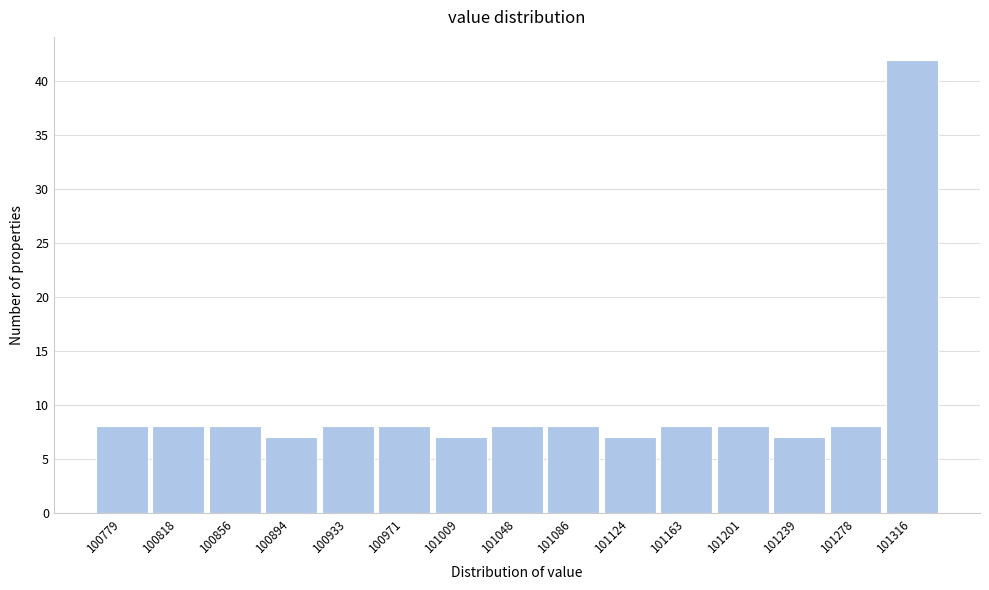

Reading left to right, transcribe this chart: for each bar, give the range it covers on the x-axis and its height. Neither the bar edges nor the heights are printed on the chart, so give them approximately, as read against the axes.

100760 to 100800: 8
100800 to 100835: 8
100835 to 100875: 8
100875 to 100915: 7
100915 to 100950: 8
100950 to 100990: 8
100990 to 101030: 7
101030 to 101065: 8
101065 to 101105: 8
101105 to 101145: 7
101145 to 101180: 8
101180 to 101220: 8
101220 to 101260: 7
101260 to 101295: 8
101295 to 101335: 42